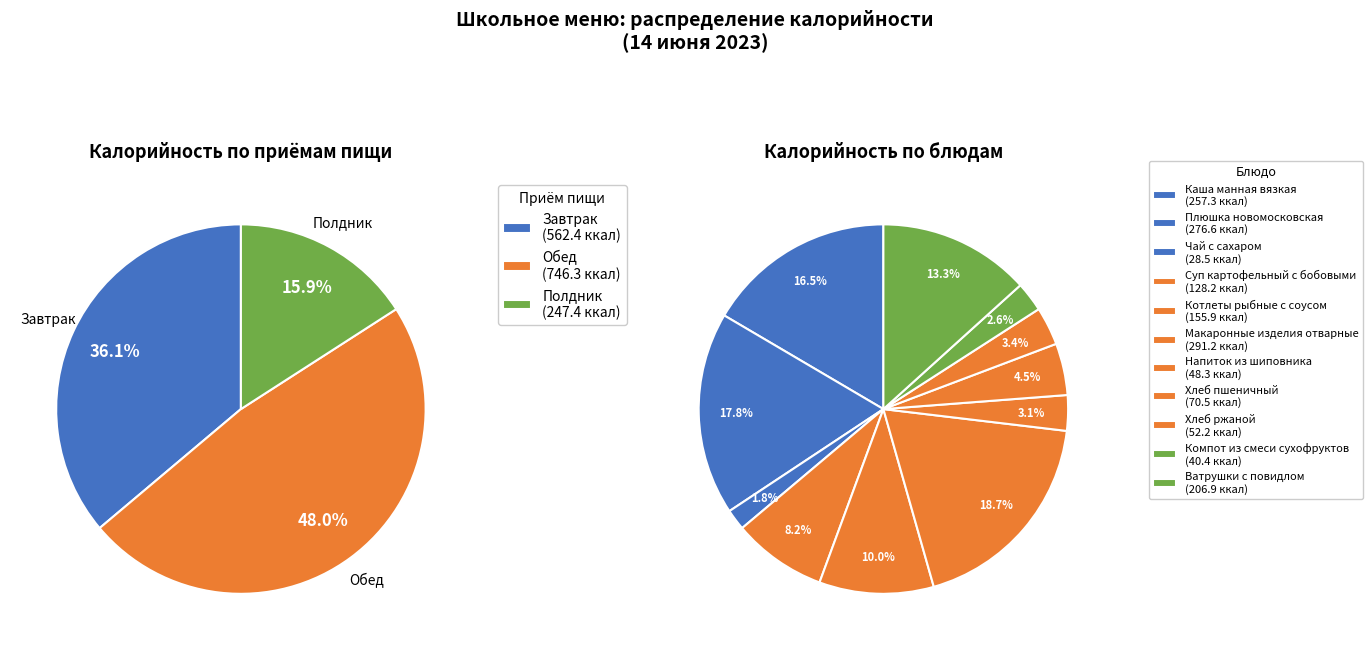

To the nearest percent, what is the average slice percentage?

9%